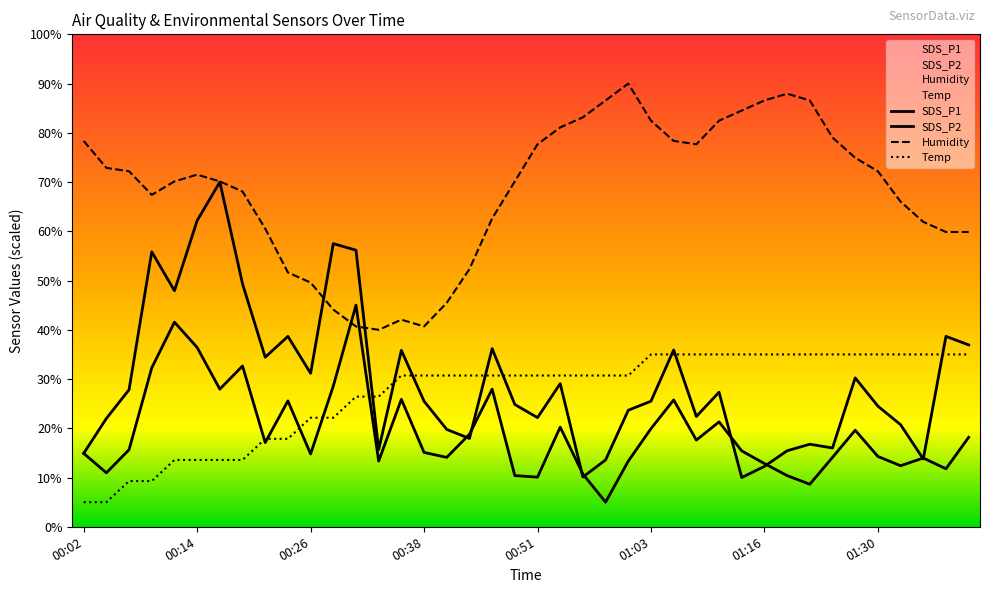

What position from the left is 00:04?

2